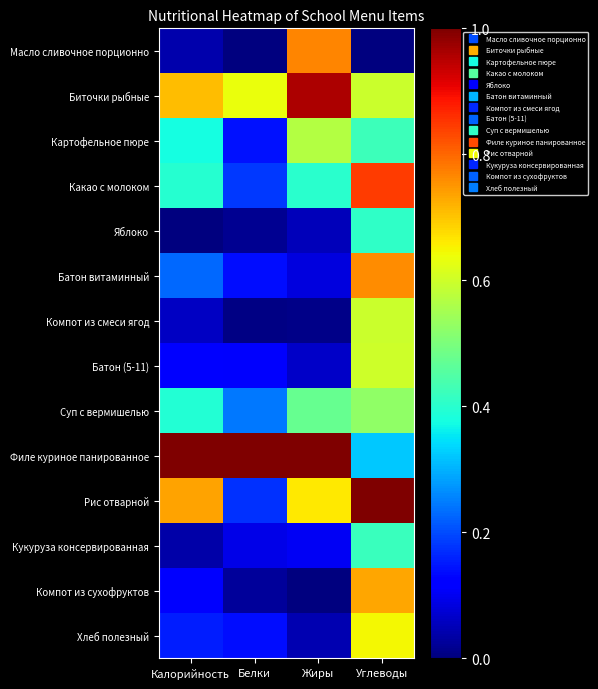

Between Жиры and Белки, which is larger?

Жиры